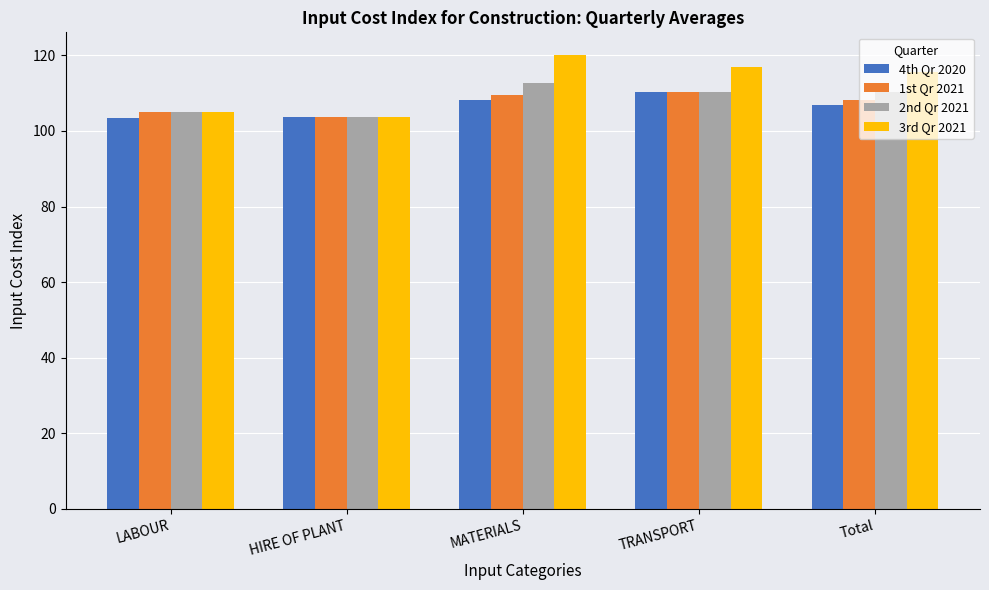

What is the total value across all series at Total?

441.1